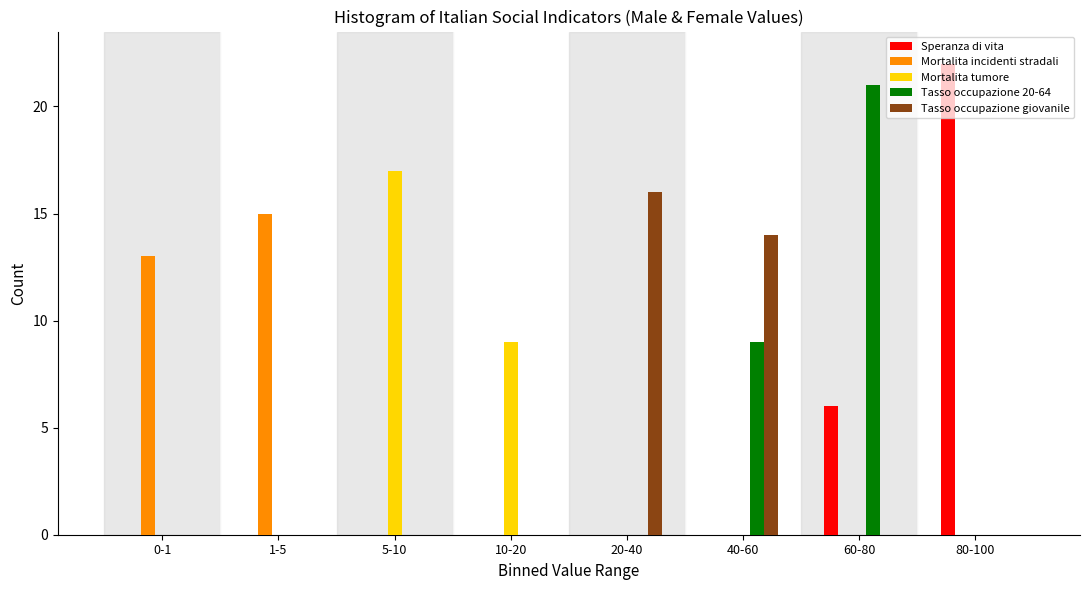

The value of Speranza di vita at 1-5 is 0. True or false?

True